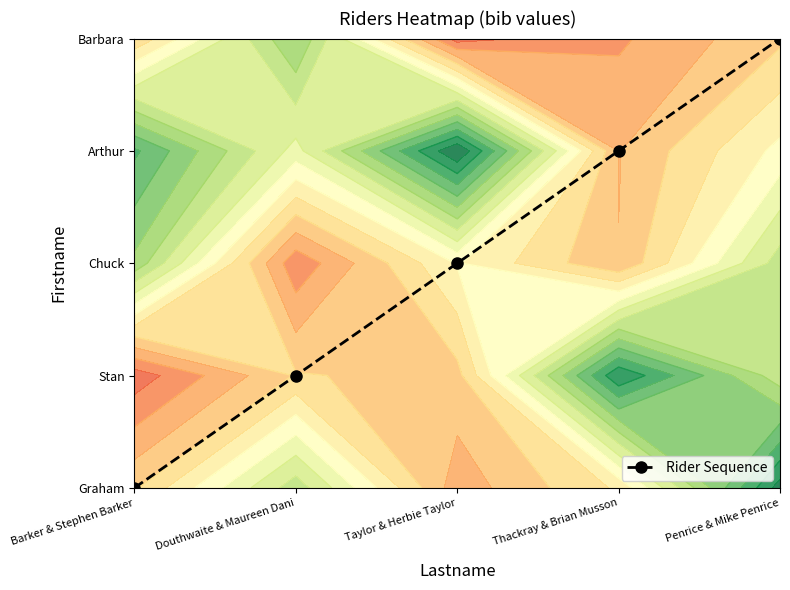

True or false: the data shows 5 at Penrice & Mike Penrice.

False